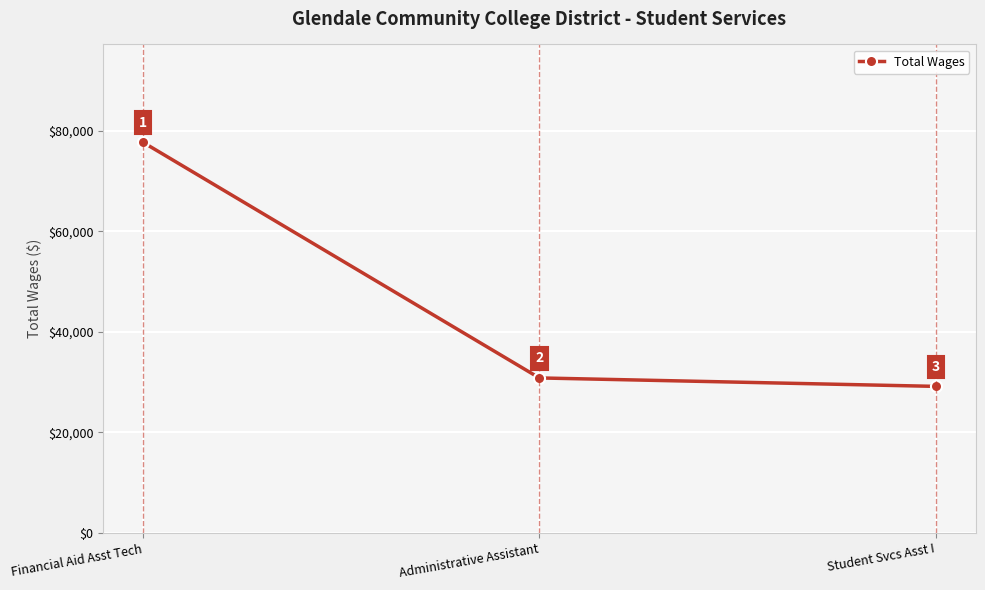

Is it true that the value at Student Svcs Asst I is 29152?

True